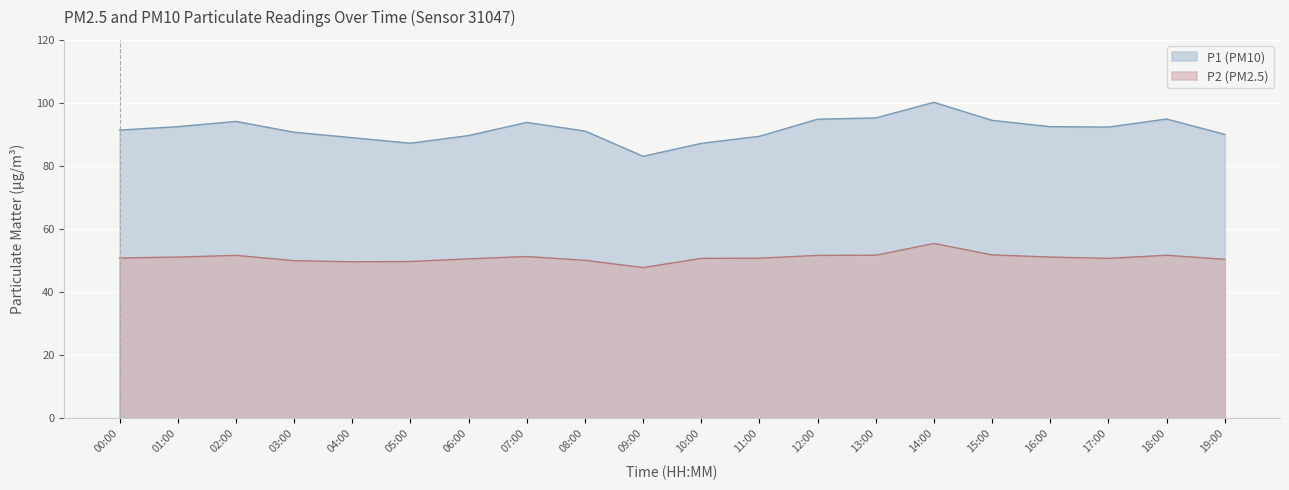

At 13:00, list the series in order from largest to smallest.

P1 (PM10), P2 (PM2.5)